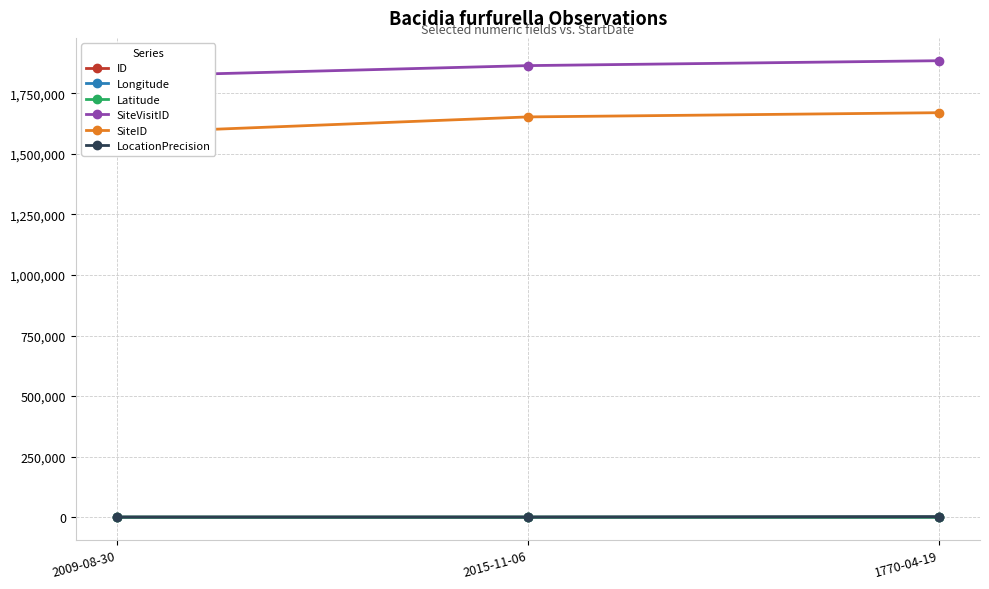

Which series has the largest total across all categories?

SiteVisitID